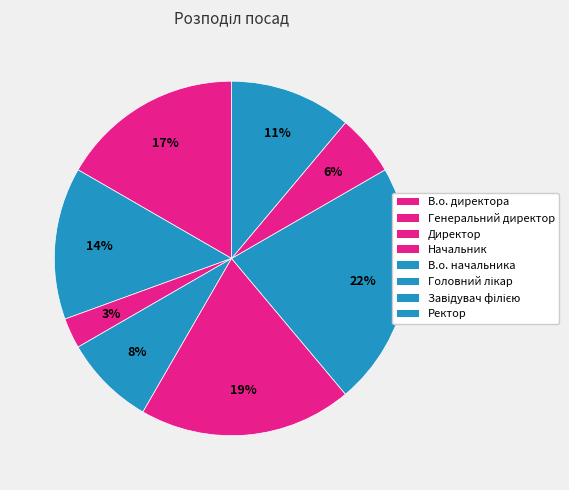

How many segments does this pie chart have?

8